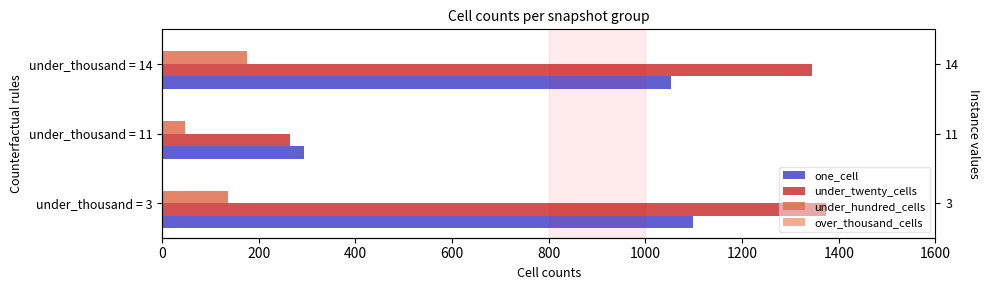

What is the value of the under_twenty_cells bar at the 3rd from the left?

1344.0